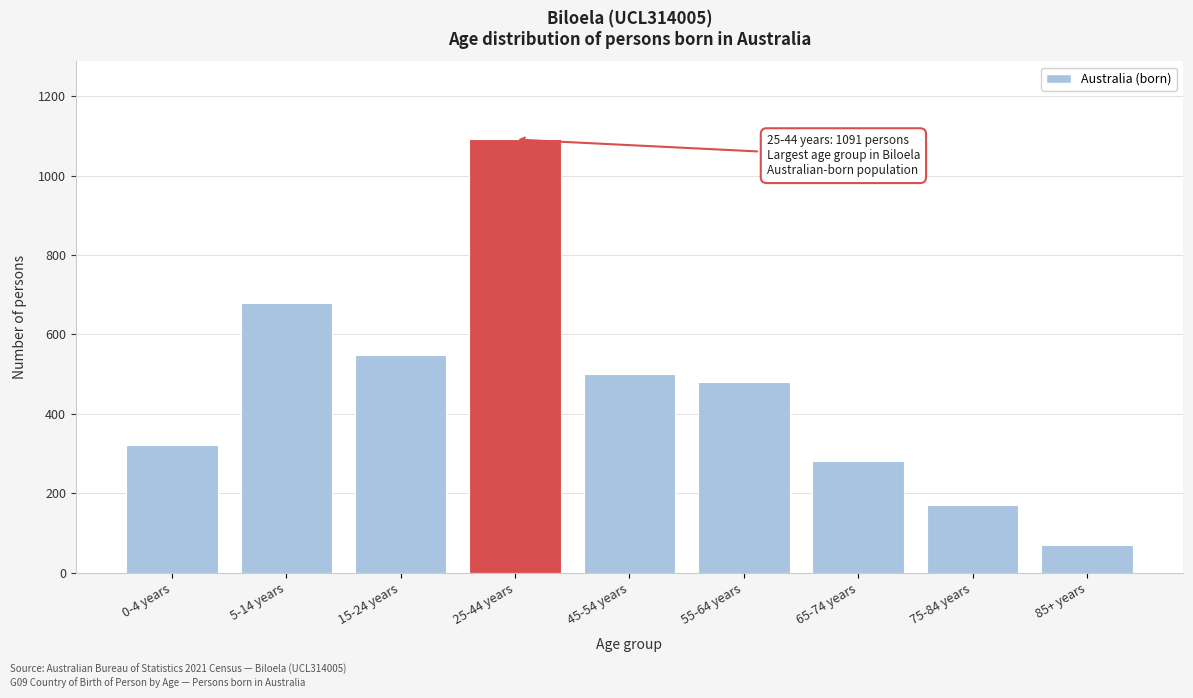

Reading left to right, what are all the values shown in this chart?

0-4 years=321	5-14 years=680	15-24 years=548	25-44 years=1091	45-54 years=500	55-64 years=480	65-74 years=282	75-84 years=170	85+ years=69